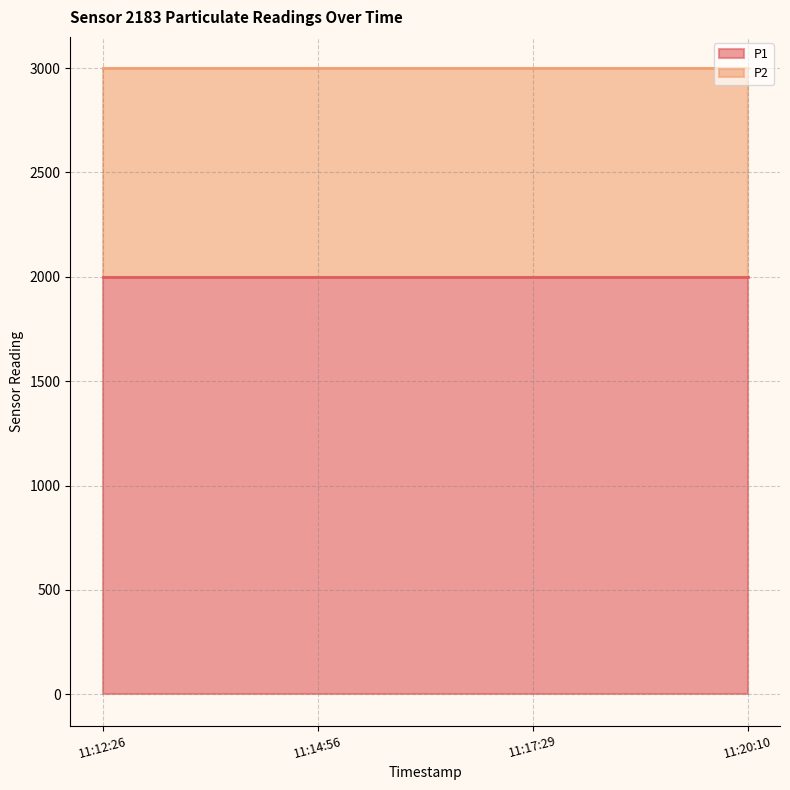

What is the highest value of the P2 series?

999.9